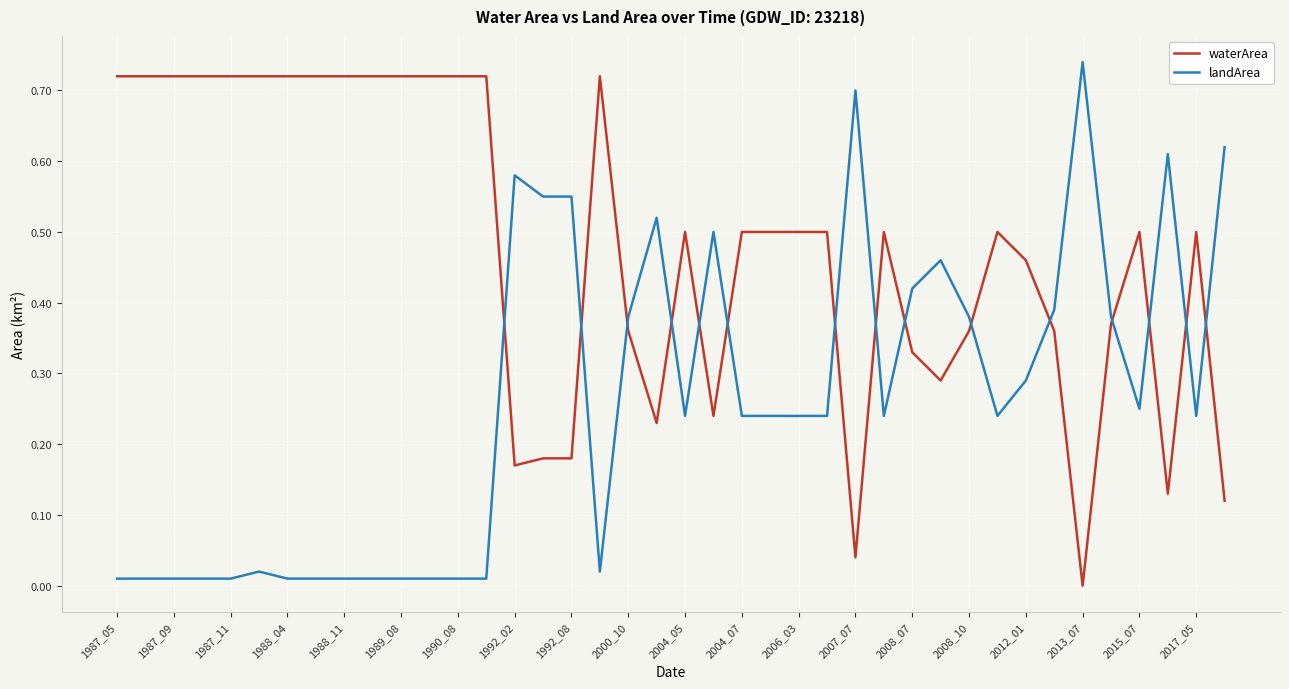

List the series in order of their overall mean, highest first.

waterArea, landArea